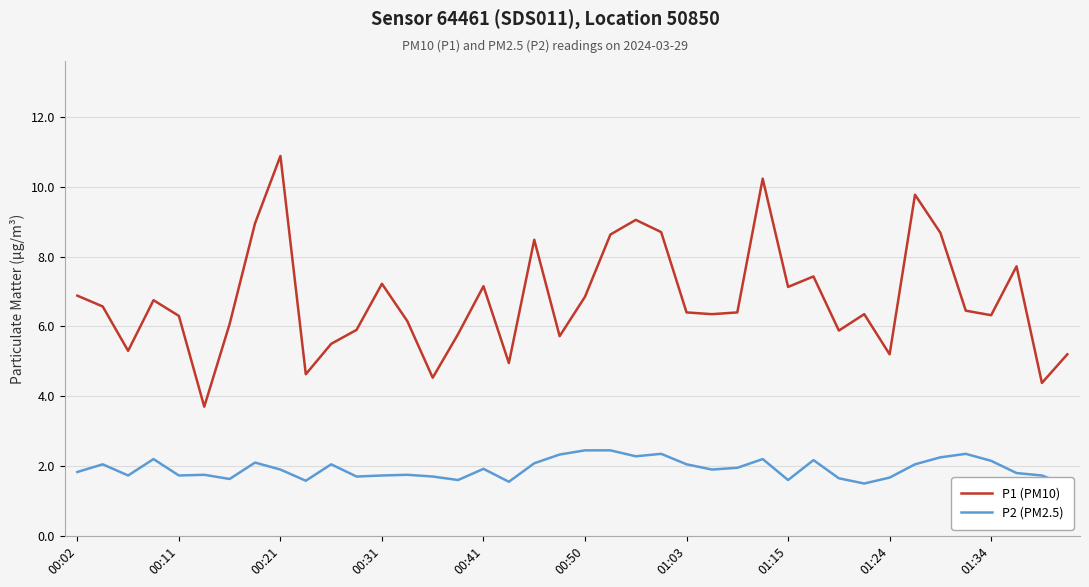

At which label does P1 (PM10) reach its peak?

00:21